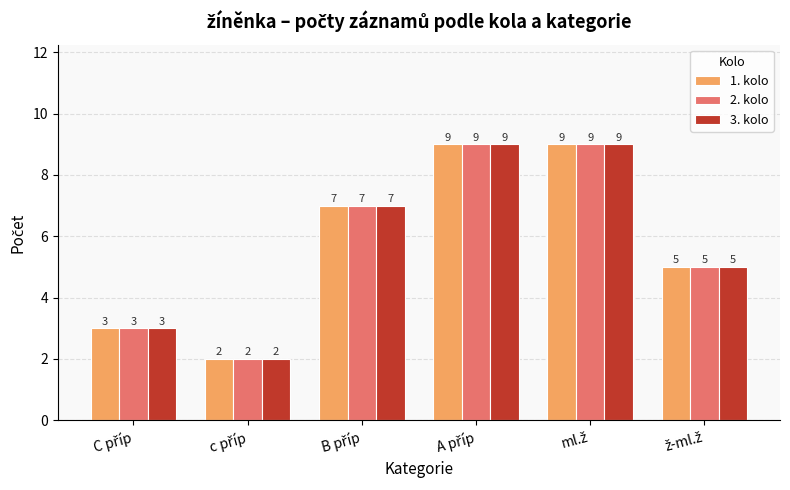

What is the maximum value shown in the chart?

9